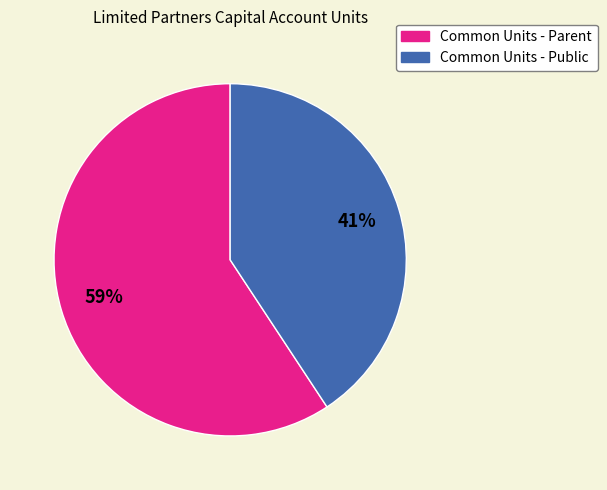

Do Common Units - Public and Common Units - Parent together represent more than half of the pie?

Yes